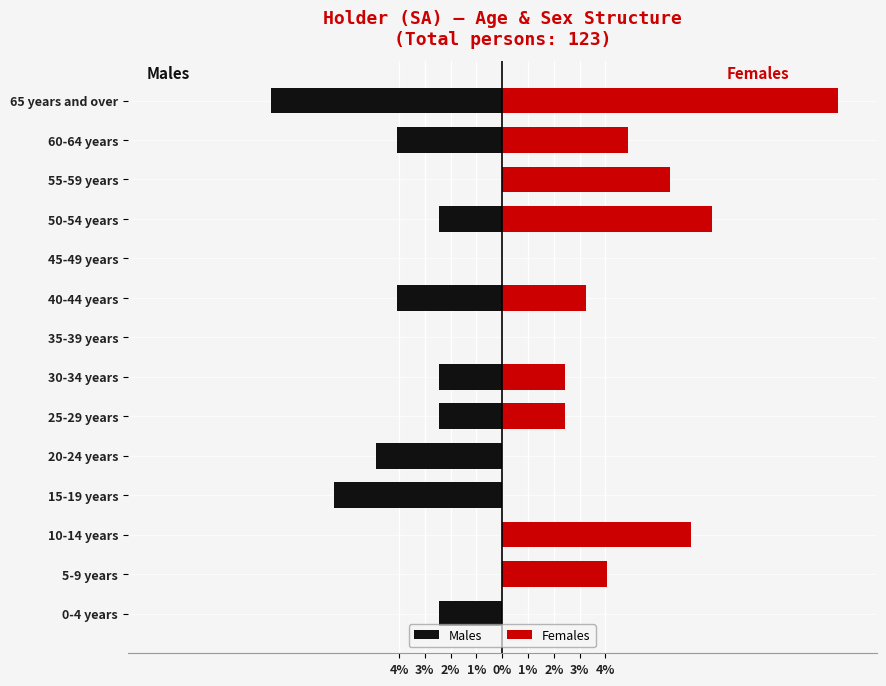

Reading right to left, extract all data points from this chart.

Males: -8.9	-4.1	0.0	-2.4	0.0	-4.1	0.0	-2.4	-2.4	-4.9	-6.5	0.0	0.0	-2.4
Females: 13.0	4.9	6.5	8.1	0.0	3.3	0.0	2.4	2.4	0.0	0.0	7.3	4.1	0.0